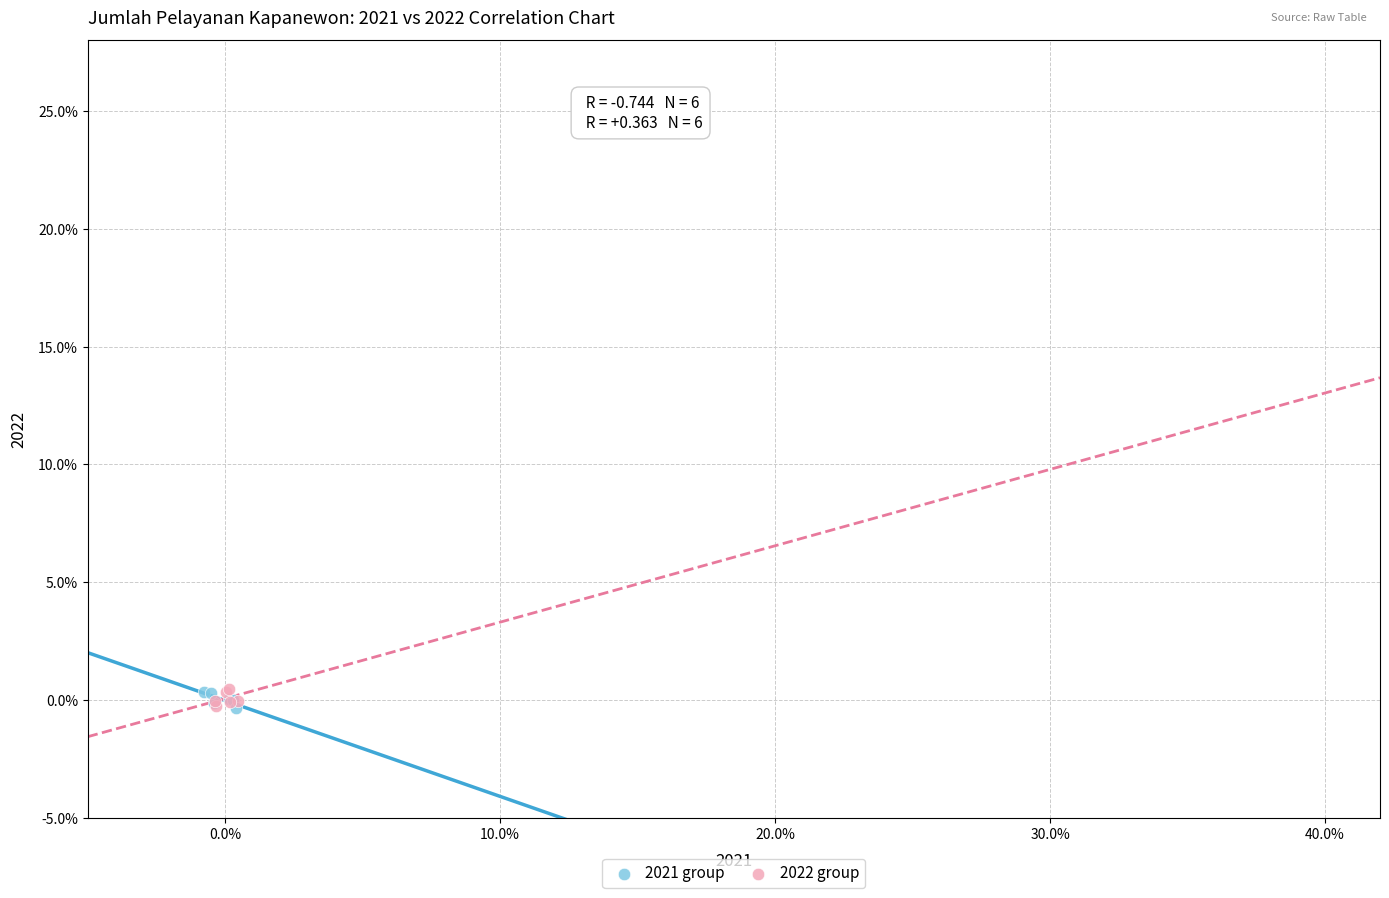

What are all the series names shown in the legend?

2021 group, 2022 group